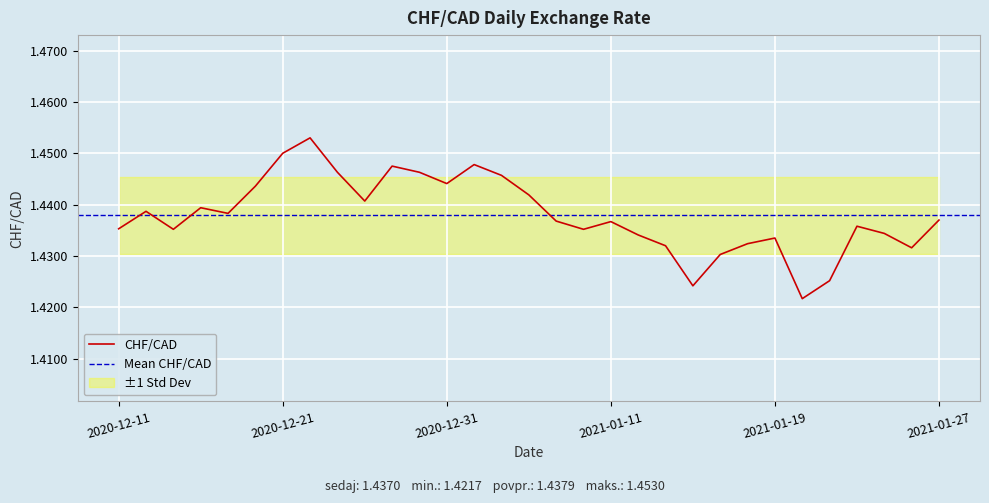

Between 2021-01-12 and 2020-12-14, which is larger?

2020-12-14